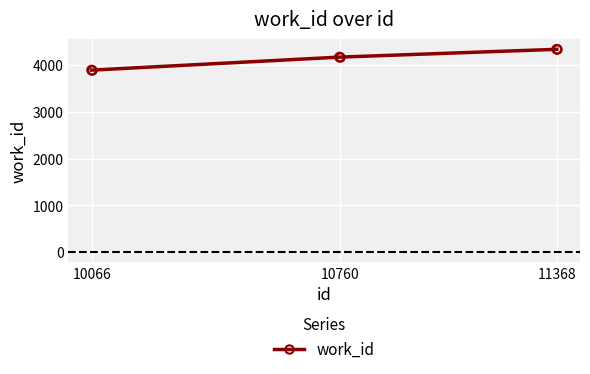

Approximately how many times larger is the value at 10760 compared to 10066?

1.1